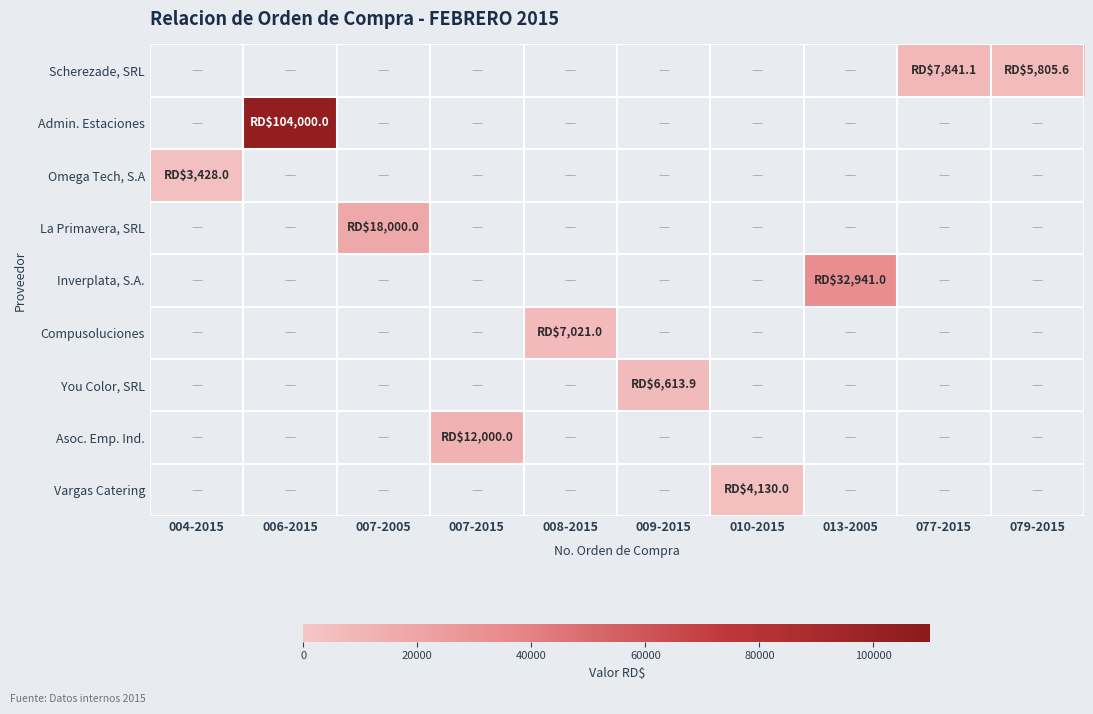

What is the smallest value displayed?

3428.0